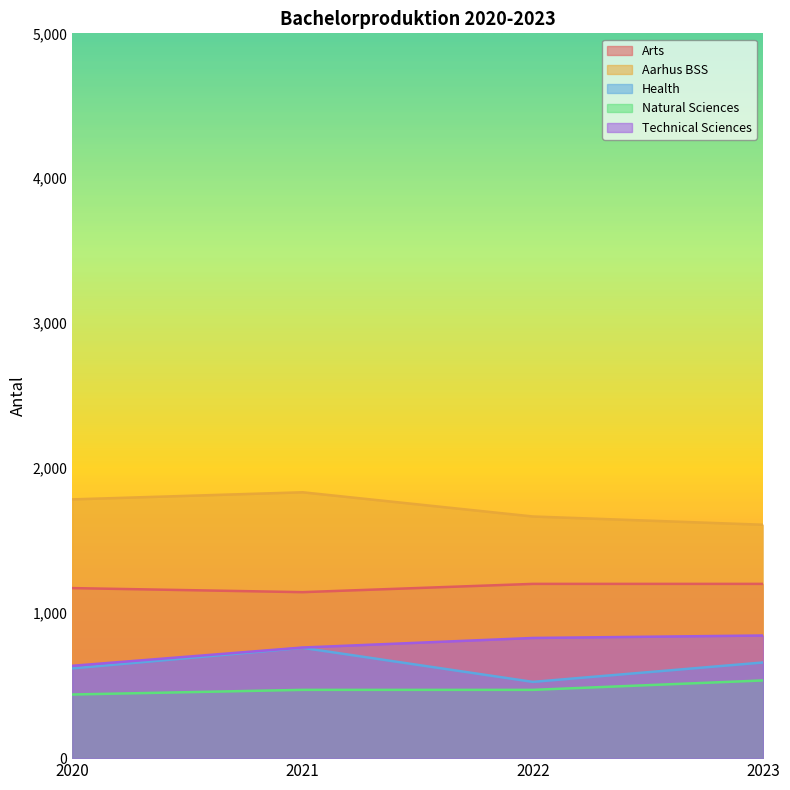

Is the value of Technical Sciences at 2020 greater than the value of Natural Sciences at 2023?

Yes